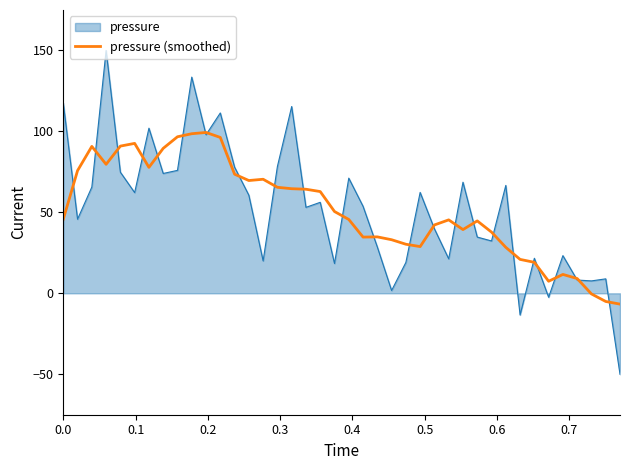

Which series has the largest range (max minus min)?

pressure